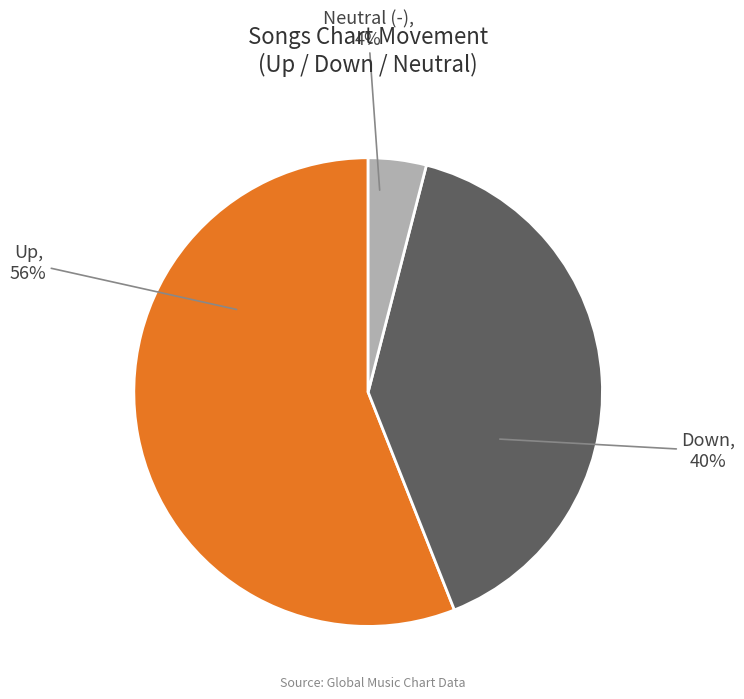

To the nearest percent, what is the average slice percentage?

33%